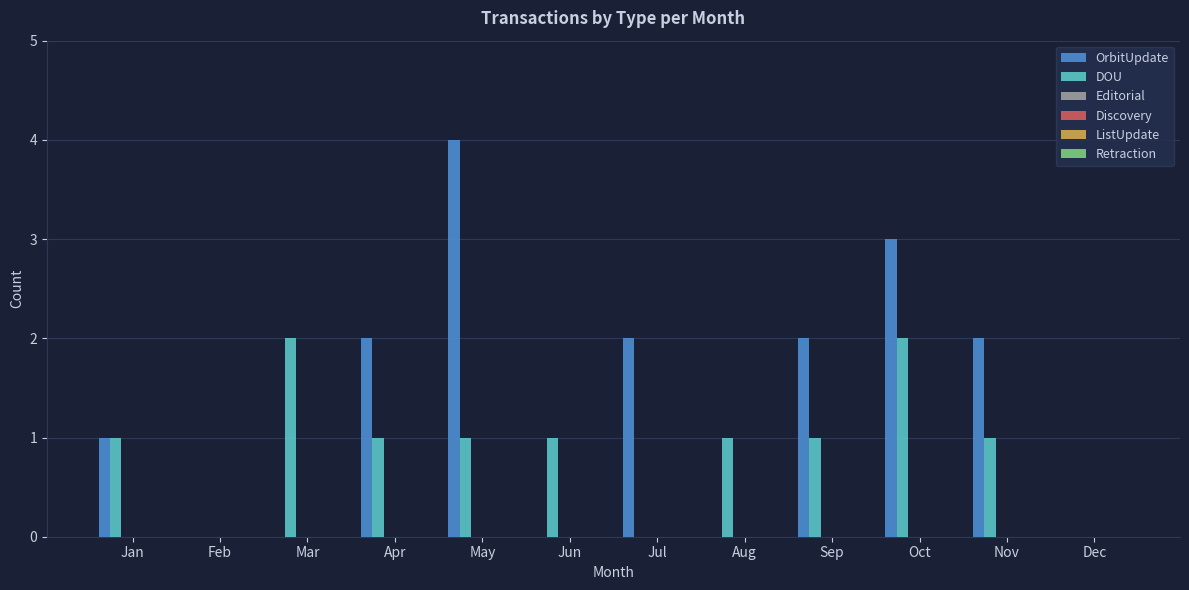

Which series has the largest range (max minus min)?

OrbitUpdate